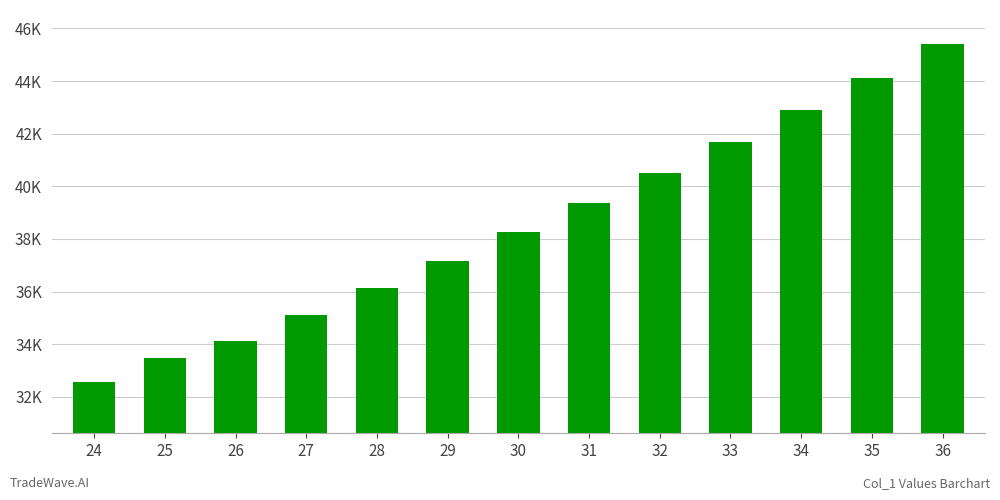

Is it true that the value at 24 is 42779?

False